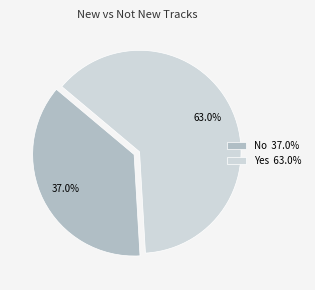

How many slices are in this pie chart?

2